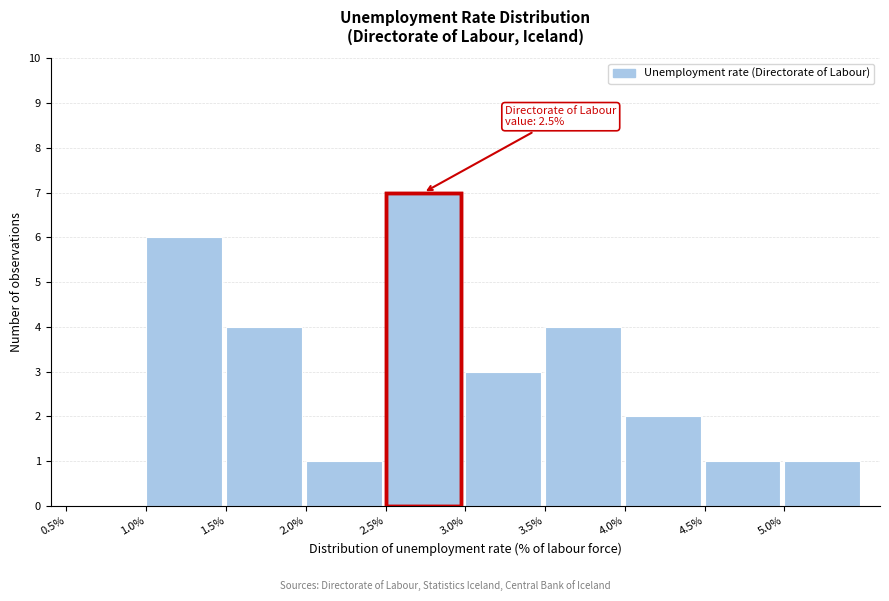

Which range on the x-axis has the tallest bar?

2.5 to 3.0